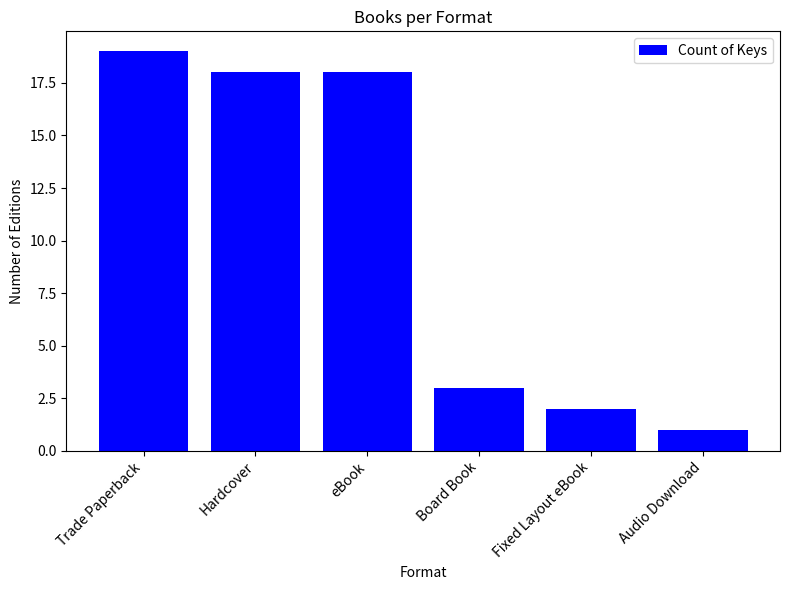

What position from the right is Audio Download?

1